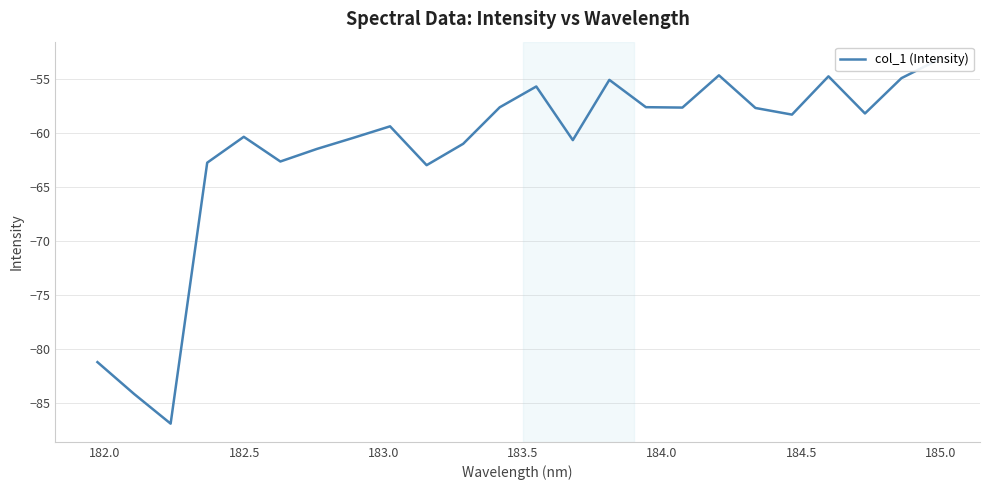

Count the number of values greater than -58.

10